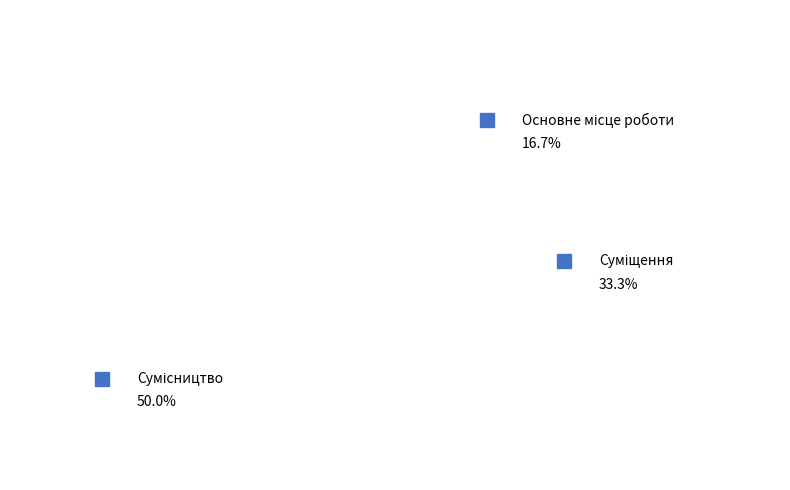

Is there a majority slice in this chart?

No